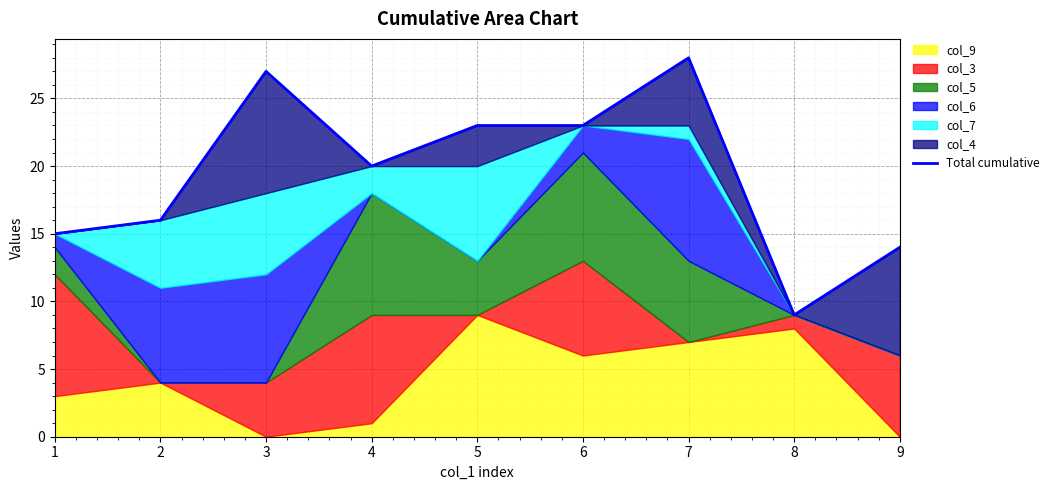

What is the smallest value displayed?

9